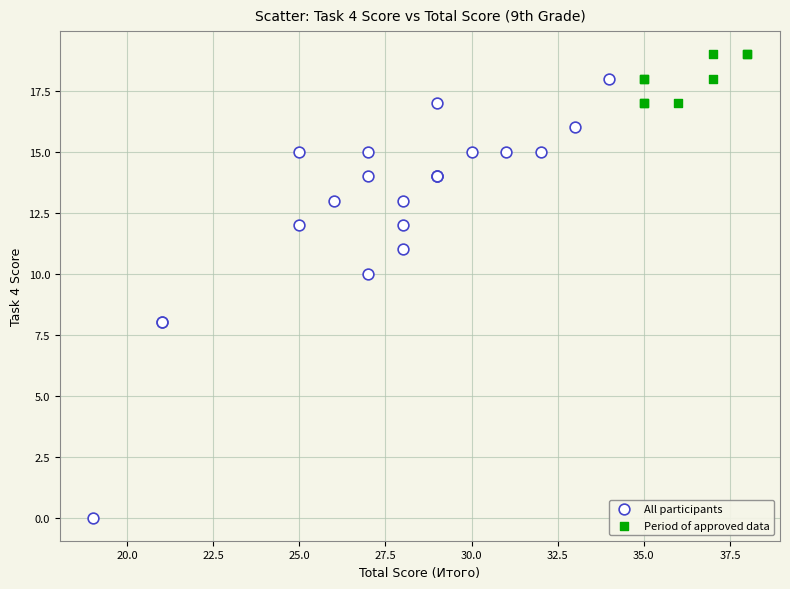

Which series contains the highest Y value?

Period of approved data